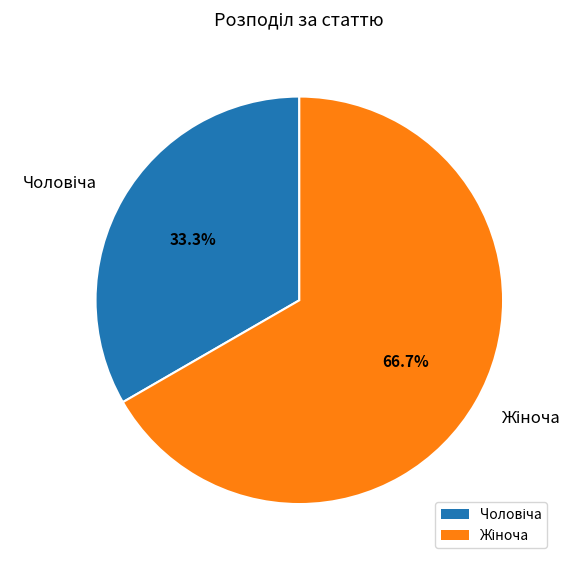

Is there any slice that represents more than half of the pie?

Yes